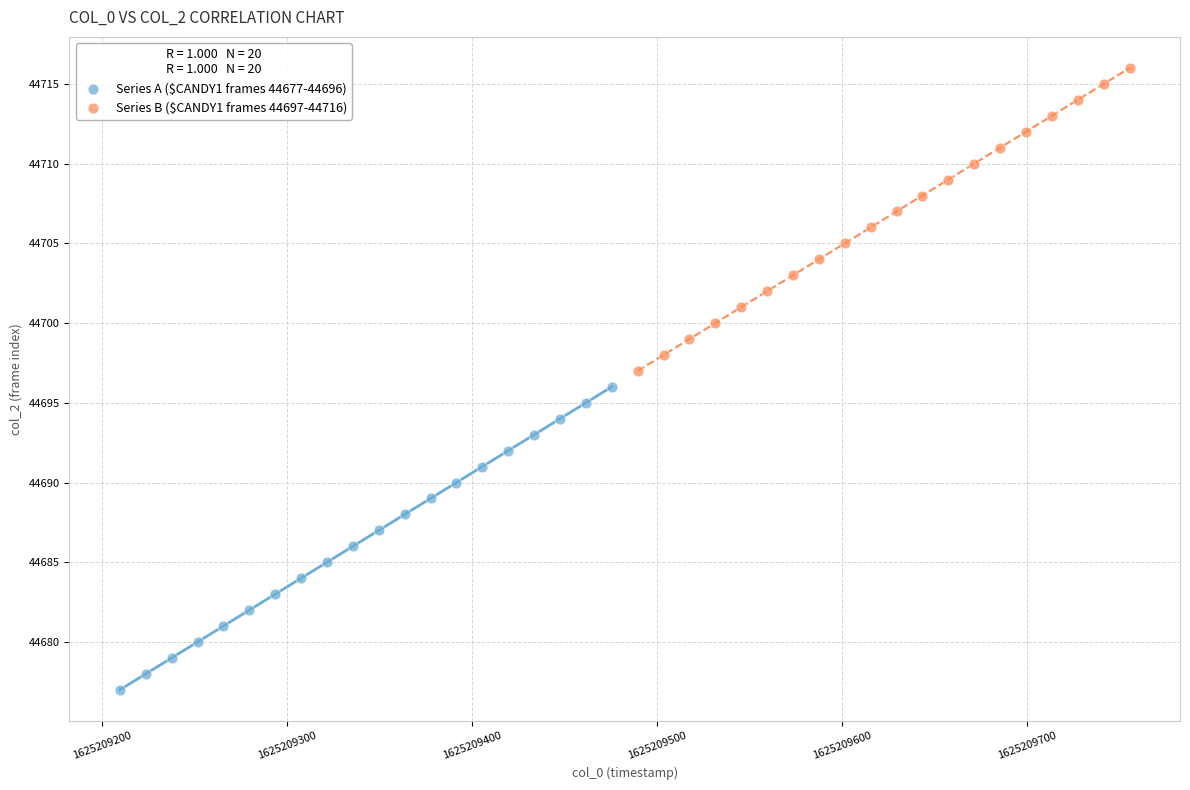

Which series contains the highest Y value?

Series B ($CANDY1 frames 44697-44716)